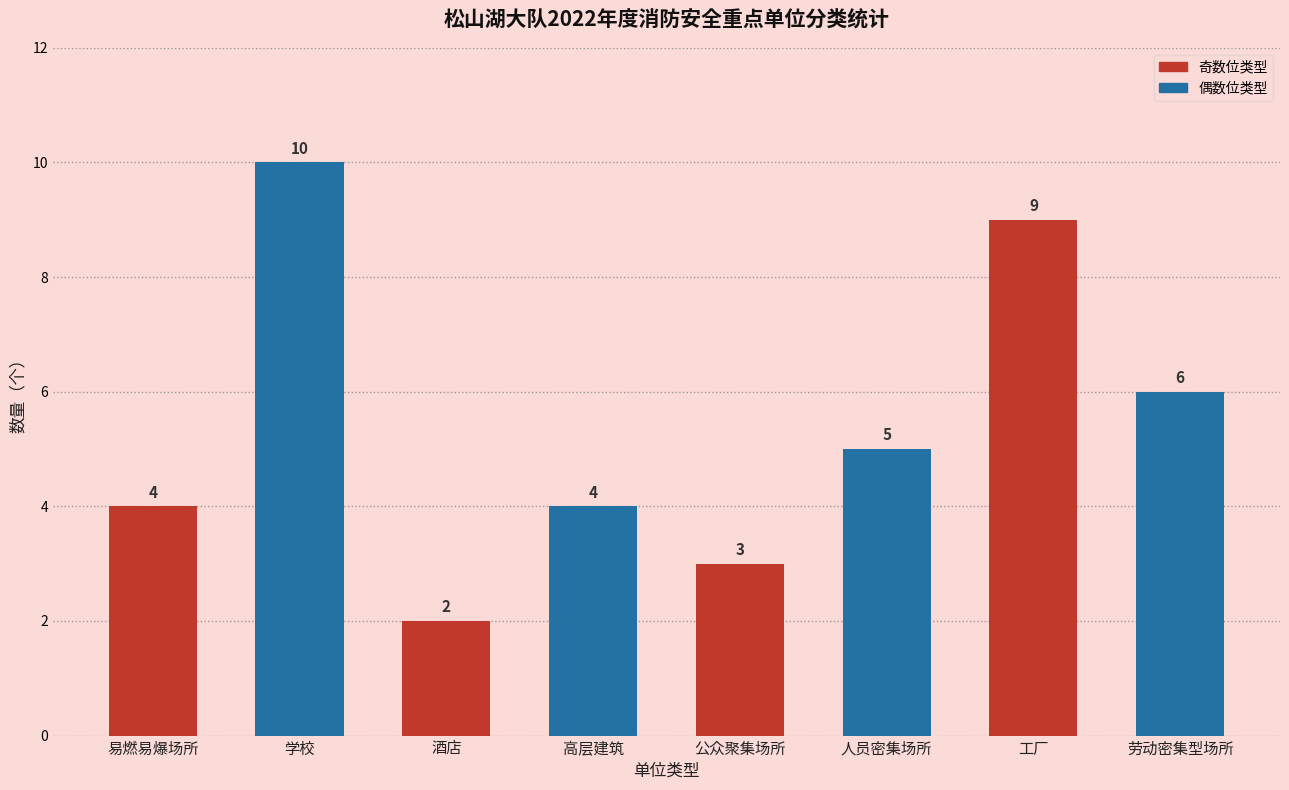

What is the difference between the maximum and minimum values?

8